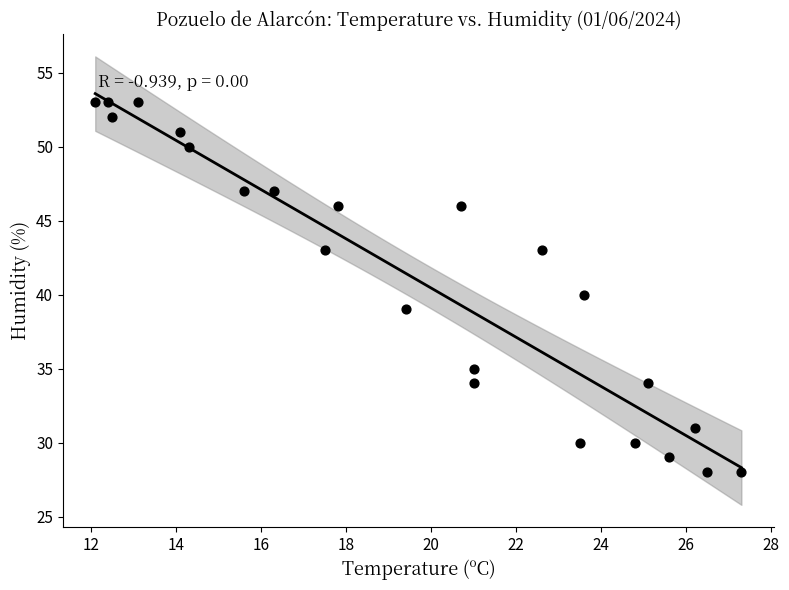

What is the range of Y values (max minus min)?

25